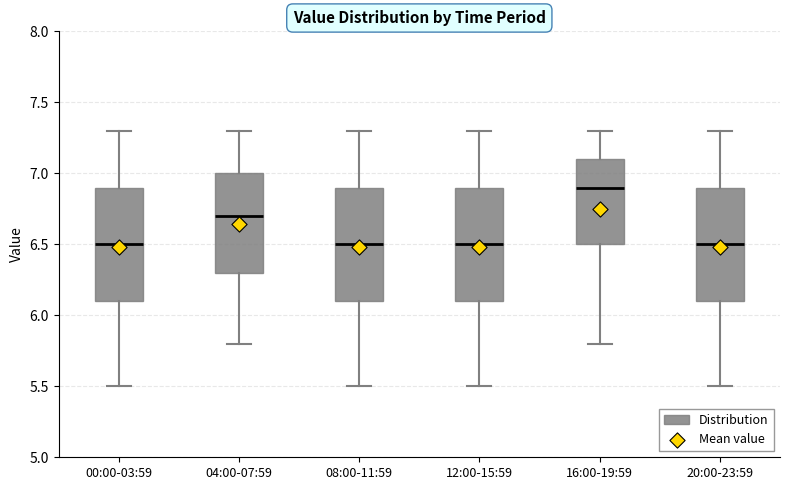

Reading left to right, transcribe this box plot: for each box, give where its median line is, the range the box spans, and where its two whiskers end, as read against the y-axis. The values are not printed on the chart, so give them approximately, as read against the axis.

00:00-03:59: median 6.5, box 6.1 to 6.9, whiskers 5.5 to 7.3
04:00-07:59: median 6.7, box 6.3 to 7.0, whiskers 5.8 to 7.3
08:00-11:59: median 6.5, box 6.1 to 6.9, whiskers 5.5 to 7.3
12:00-15:59: median 6.5, box 6.1 to 6.9, whiskers 5.5 to 7.3
16:00-19:59: median 6.9, box 6.5 to 7.1, whiskers 5.8 to 7.3
20:00-23:59: median 6.5, box 6.1 to 6.9, whiskers 5.5 to 7.3